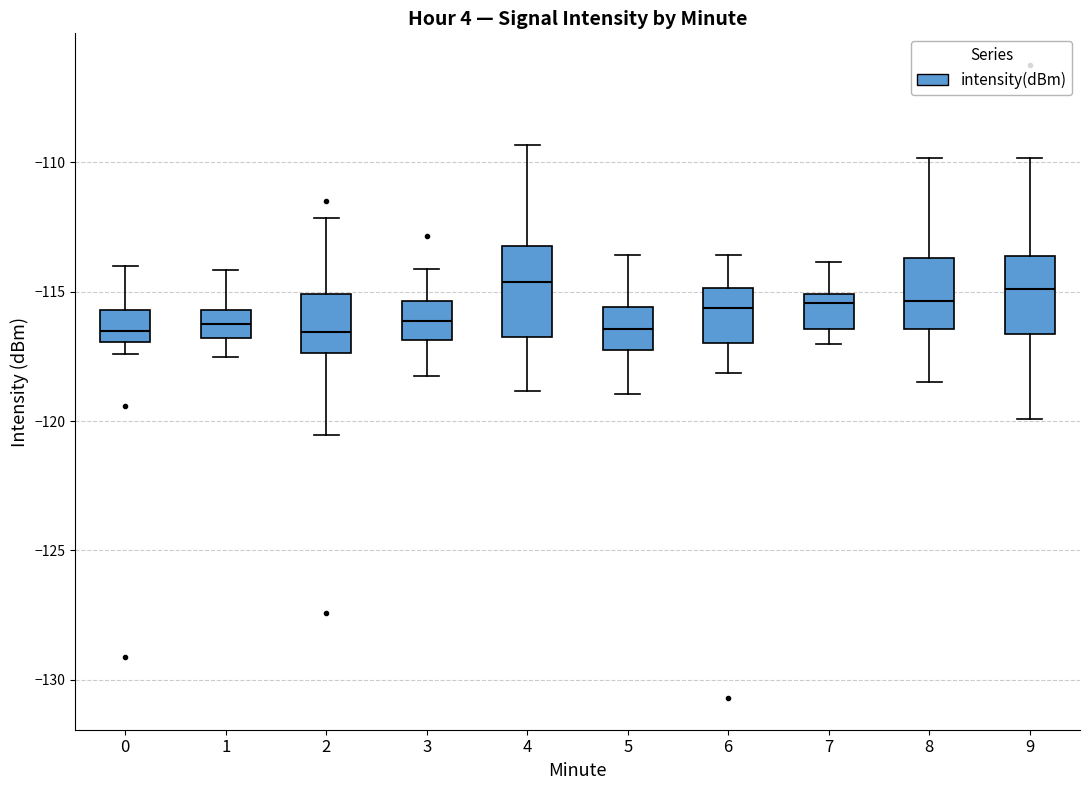

Reading left to right, transcribe this box plot: for each box, give where its median line is, the range the box spans, and where its two whiskers end, as read against the y-axis. The values are not printed on the chart, so give them approximately, as read against the axis.

0: median -116.5, box -117.0 to -115.5, whiskers -117.5 to -114.0
1: median -116.0, box -117.0 to -115.5, whiskers -117.5 to -114.0
2: median -116.5, box -117.5 to -115.0, whiskers -120.5 to -112.0
3: median -116.0, box -117.0 to -115.5, whiskers -118.0 to -114.0
4: median -114.5, box -116.5 to -113.0, whiskers -119.0 to -109.5
5: median -116.5, box -117.0 to -115.5, whiskers -119.0 to -113.5
6: median -115.5, box -117.0 to -115.0, whiskers -118.0 to -113.5
7: median -115.5, box -116.5 to -115.0, whiskers -117.0 to -114.0
8: median -115.5, box -116.5 to -113.5, whiskers -118.5 to -110.0
9: median -115.0, box -116.5 to -113.5, whiskers -120.0 to -110.0